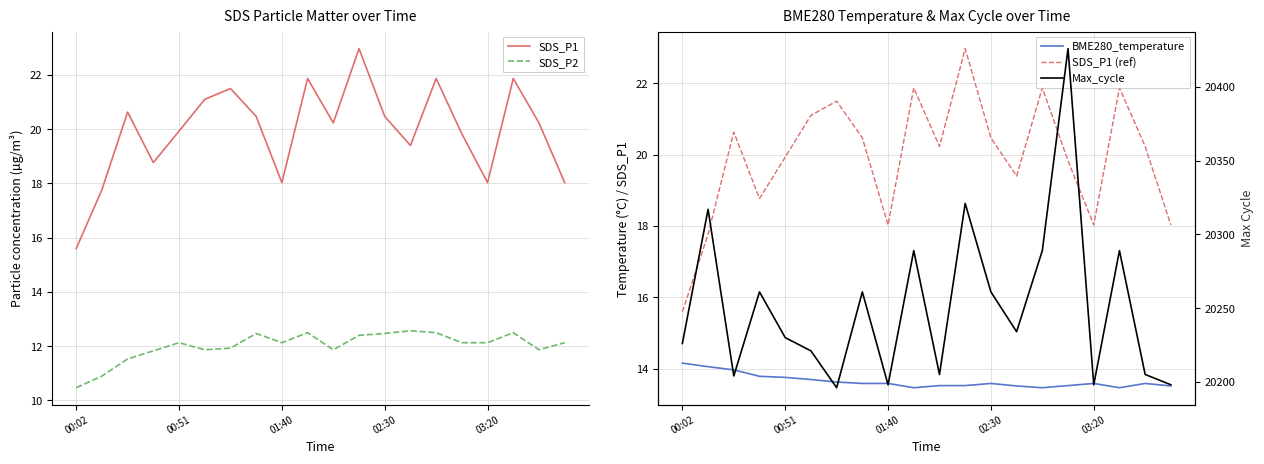

How many values in the SDS_P1 series are below 20?

9